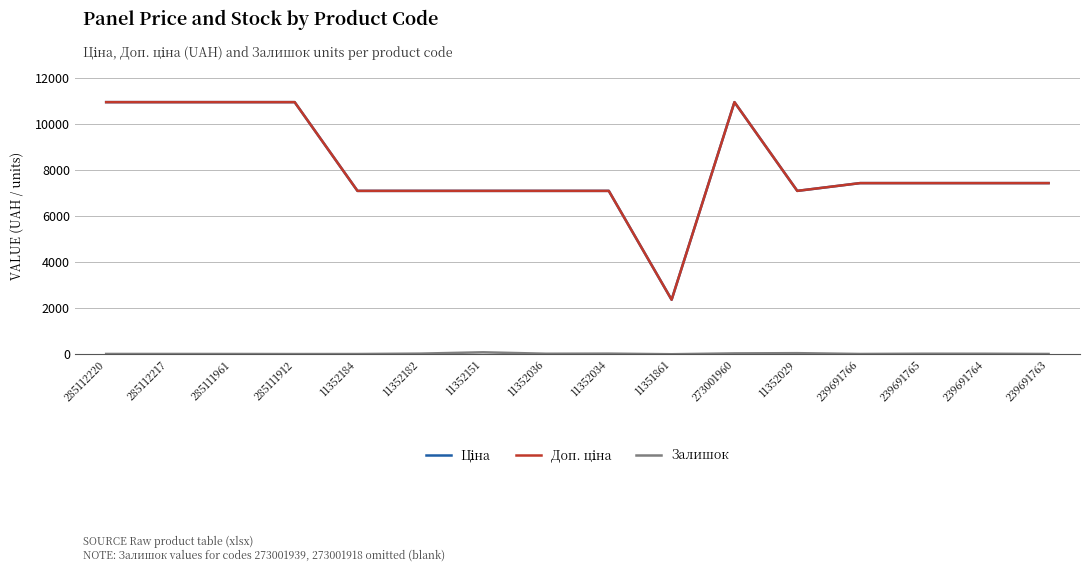

What is the greatest value displayed?

10952.0